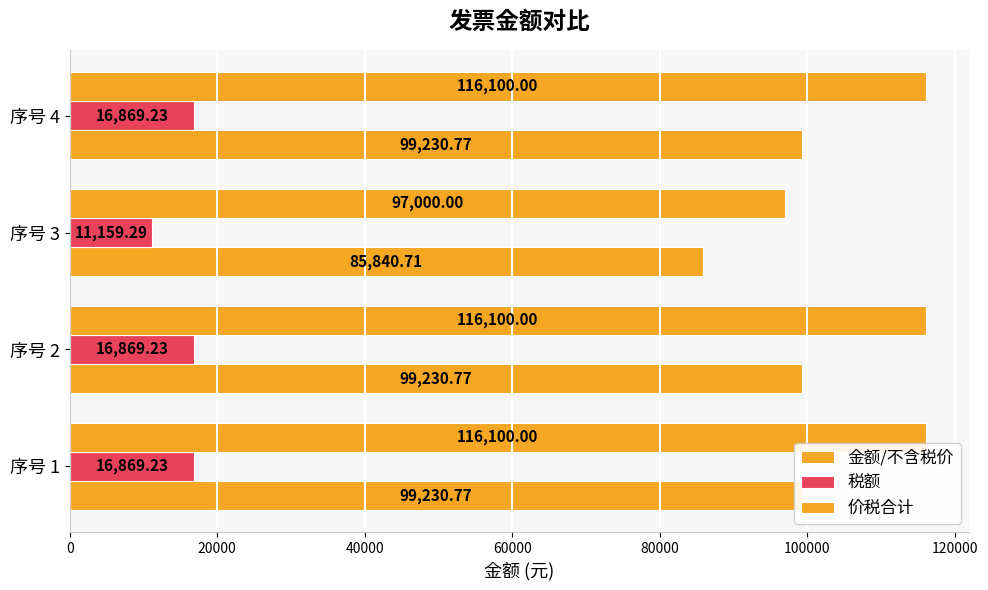

How many data points in 税额 are above 16869?

3